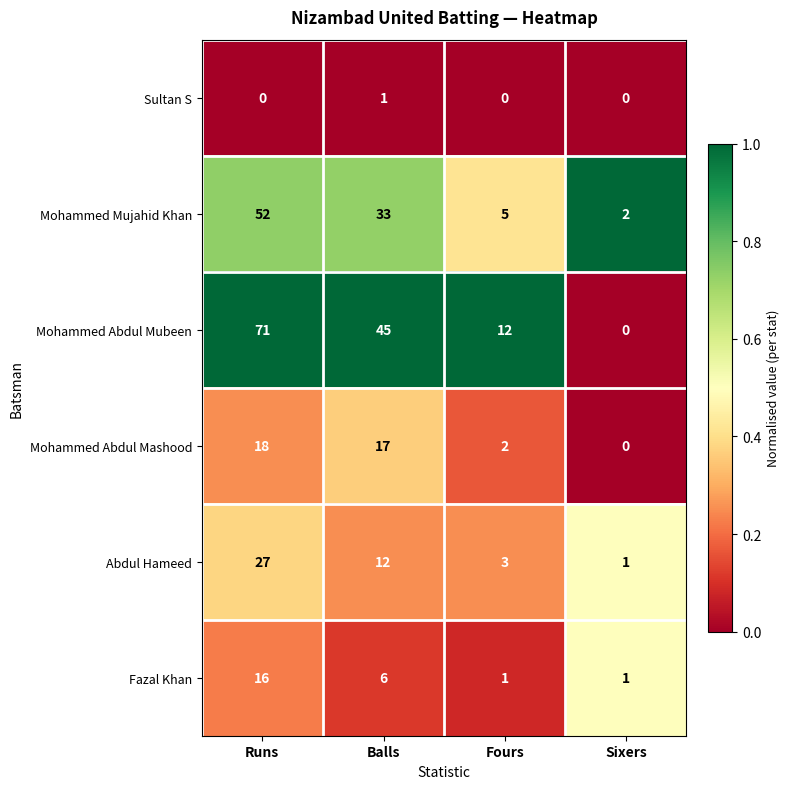

Count the number of categories in the chart.

4